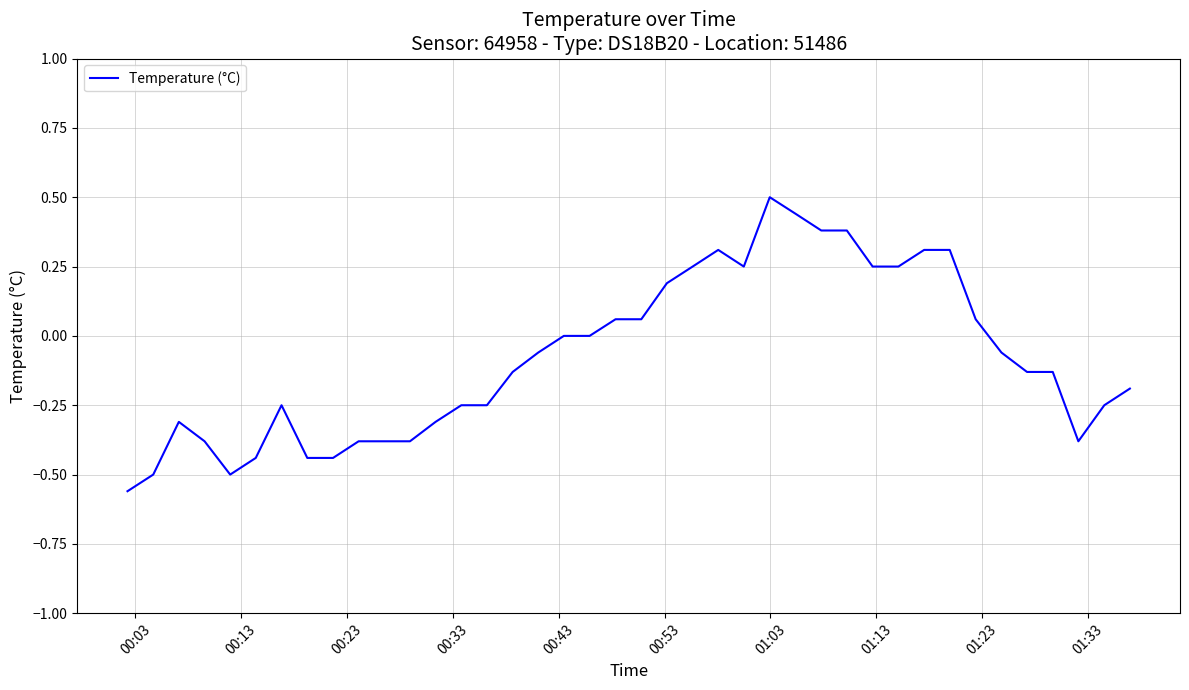

What is the difference between the maximum and minimum values?

1.1